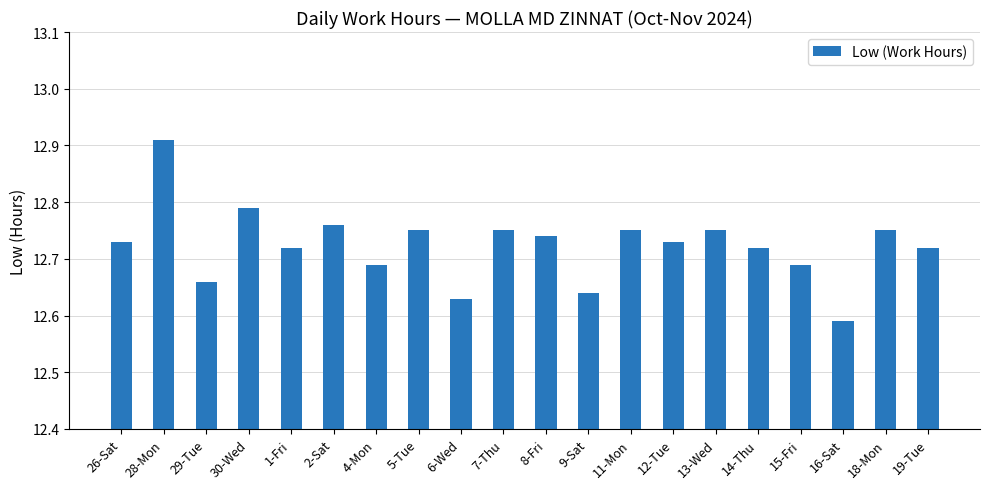

Count the values in the range 12 to 13.

20